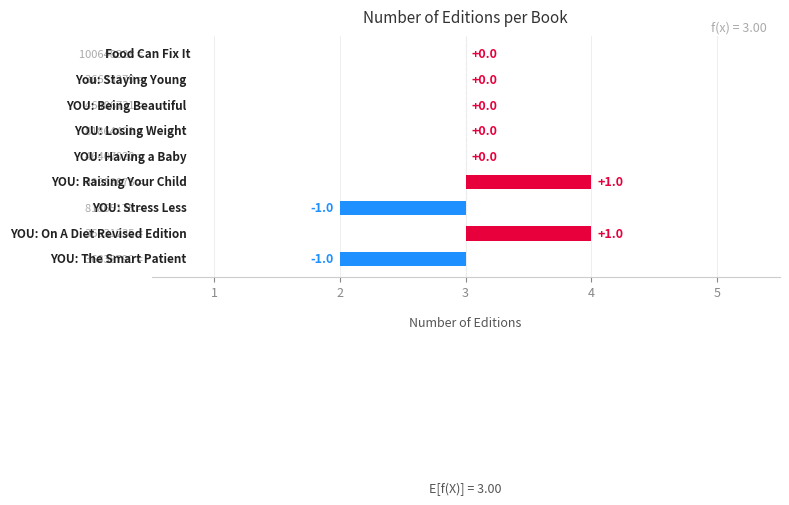

How many categories are shown in the chart?

9